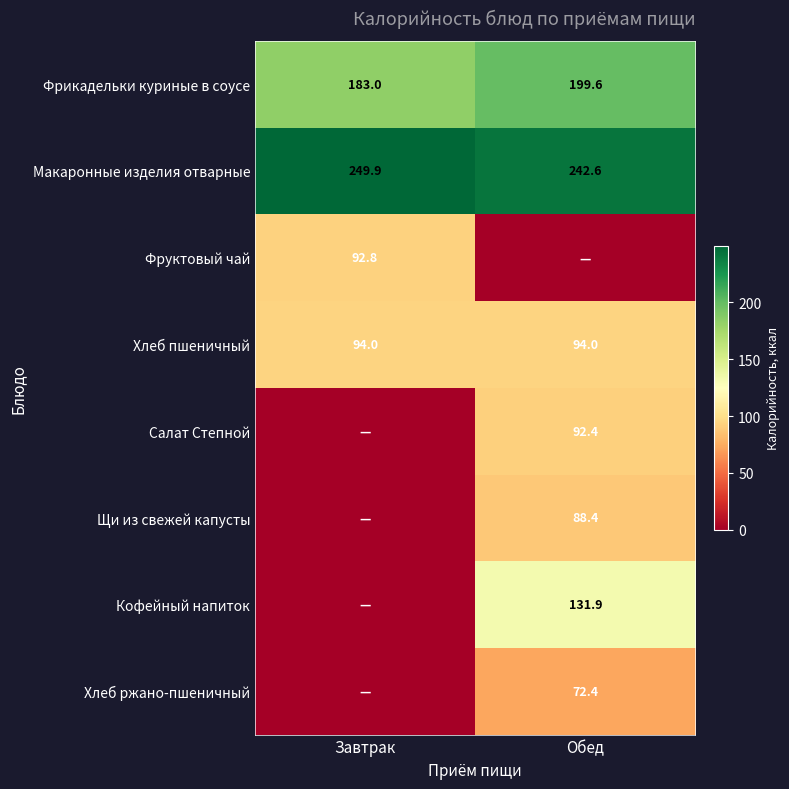

What is the difference between the Фрикадельки куриные в соусе values at Обед and Завтрак?

16.6